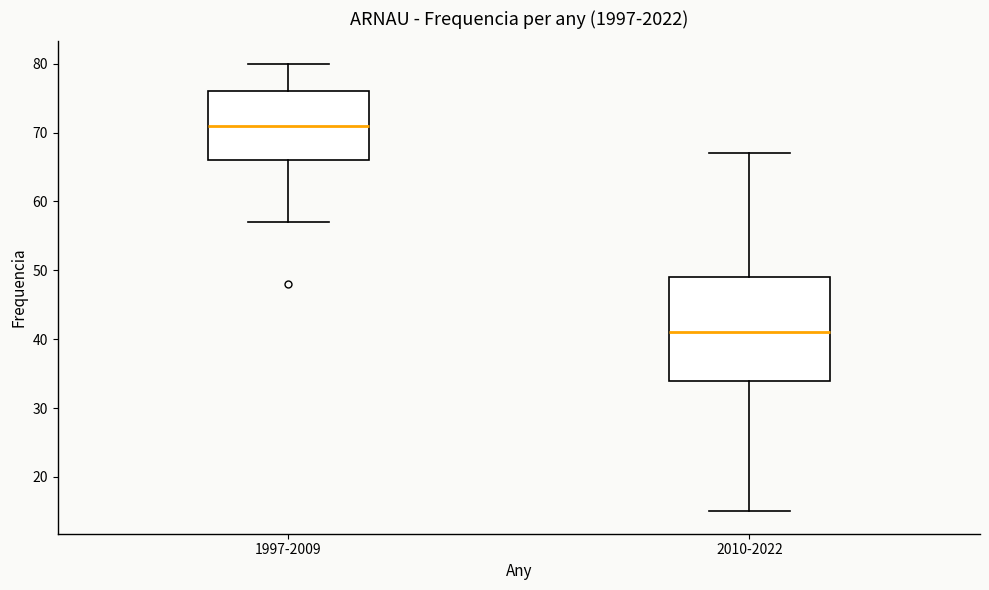

Where does the median line of the box for 1997-2009 sit on the y-axis? The values are not printed on the chart, so give them approximately, as read against the axis.

71